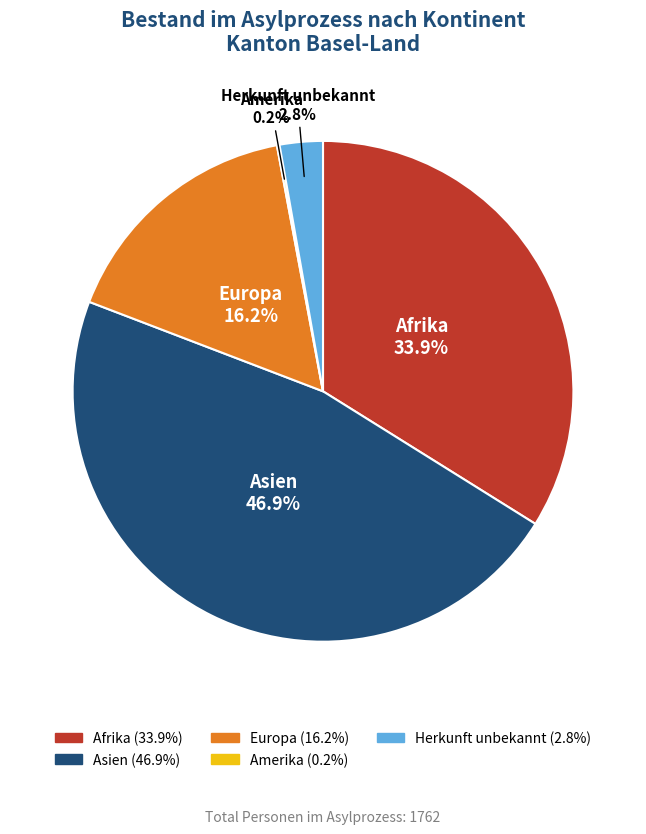

What is the largest slice in the pie chart?

Asien